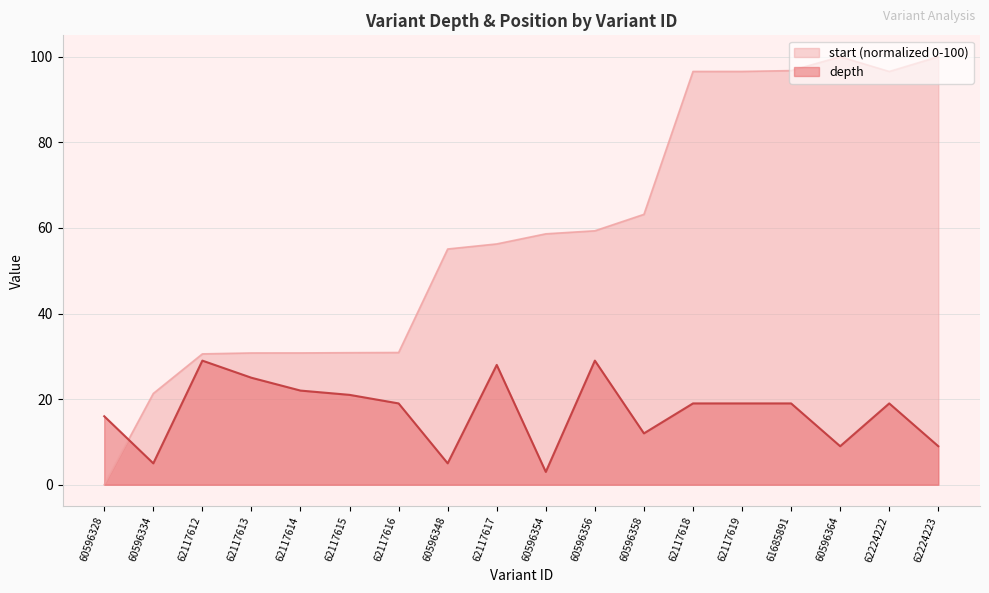

At which label does depth reach its peak?

62117612